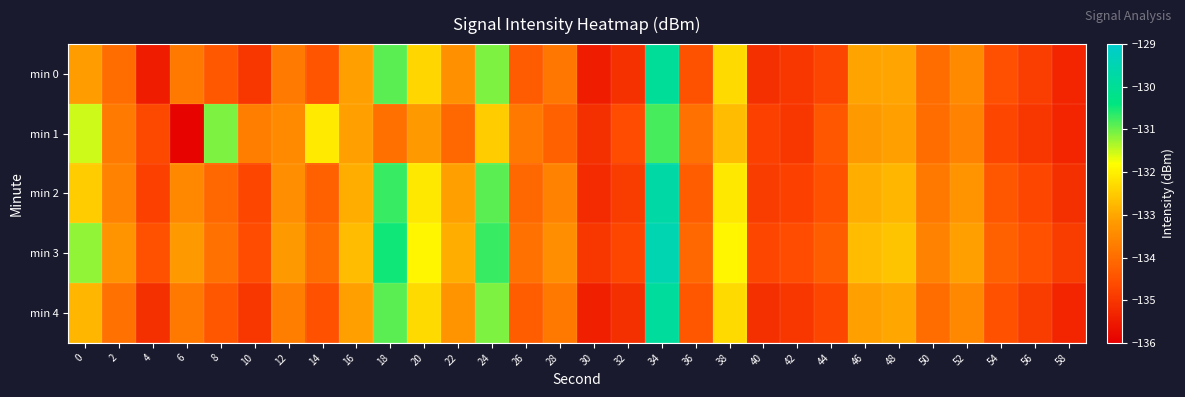

Reading right to left, list all the values displayed in this chart.

min 0: 58=-135.3	56=-134.9	54=-134.5	52=-133.5	50=-134.0	48=-133.0	46=-133.1	44=-134.7	42=-135.0	40=-135.1	38=-132.3	36=-134.5	34=-129.9	32=-135.1	30=-135.5	28=-133.8	26=-134.3	24=-131.1	22=-133.3	20=-132.3	18=-130.9	16=-133.1	14=-134.5	12=-133.7	10=-135.0	8=-134.4	6=-133.8	4=-135.5	2=-134.0	0=-133.1
min 1: 58=-135.3	56=-135.0	54=-134.7	52=-133.6	50=-134.0	48=-133.1	46=-133.2	44=-134.4	42=-135.0	40=-134.8	38=-132.7	36=-133.9	34=-130.8	32=-134.6	30=-135.1	28=-134.2	26=-133.8	24=-132.5	22=-134.1	20=-133.2	18=-133.9	16=-133.1	14=-132.1	12=-133.5	10=-133.7	8=-131.1	6=-135.9	4=-134.7	2=-133.7	0=-131.5
min 2: 58=-135.1	56=-134.7	54=-134.4	52=-133.3	50=-133.8	48=-132.8	46=-132.9	44=-134.5	42=-134.8	40=-134.9	38=-132.1	36=-134.3	34=-129.7	32=-134.9	30=-135.2	28=-133.6	26=-134.1	24=-130.9	22=-133.1	20=-132.1	18=-130.7	16=-132.9	14=-134.2	12=-133.4	10=-134.7	8=-134.1	6=-133.5	4=-134.8	2=-133.6	0=-132.5
min 3: 58=-134.9	56=-134.5	54=-134.2	52=-133.1	50=-133.6	48=-132.6	46=-132.7	44=-134.3	42=-134.6	40=-134.7	38=-131.9	36=-134.1	34=-129.5	32=-134.7	30=-135.0	28=-133.4	26=-133.9	24=-130.7	22=-132.9	20=-131.9	18=-130.5	16=-132.7	14=-134.0	12=-133.2	10=-134.6	8=-133.9	6=-133.2	4=-134.5	2=-133.3	0=-131.2
min 4: 58=-135.3	56=-134.9	54=-134.5	52=-133.5	50=-134.0	48=-133.0	46=-133.1	44=-134.7	42=-135.0	40=-135.1	38=-132.3	36=-134.4	34=-129.9	32=-135.1	30=-135.4	28=-133.8	26=-134.3	24=-131.1	22=-133.3	20=-132.3	18=-130.9	16=-133.1	14=-134.5	12=-133.7	10=-135.0	8=-134.4	6=-133.8	4=-135.1	2=-133.9	0=-132.8